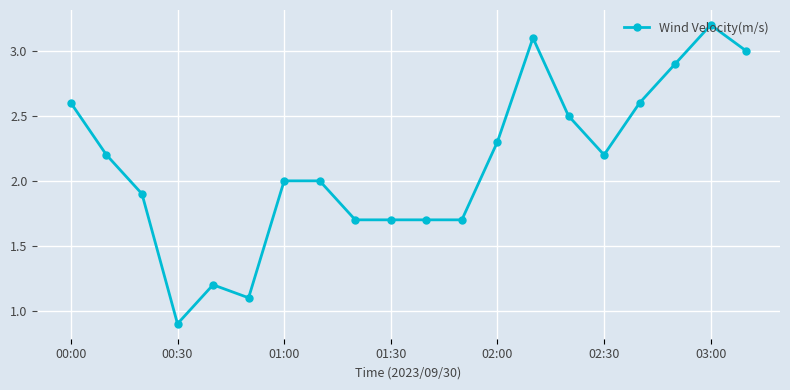

What is the value of the 12th point from the left?

1.7